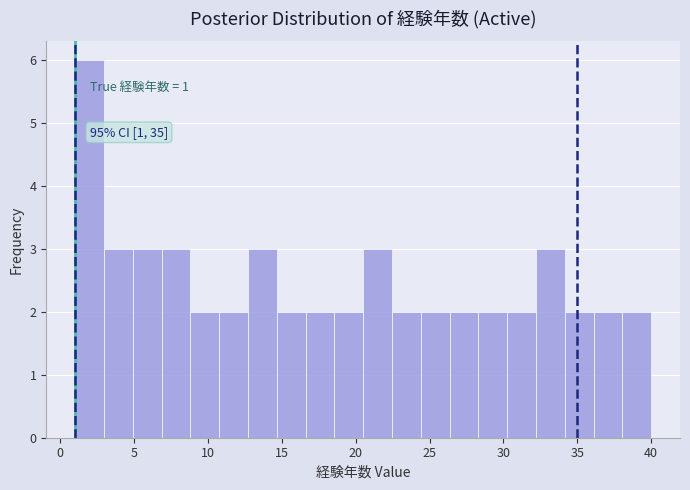

Around what value on the x-axis is the tallest bar? Give the approximate position of its centre, as read against the axis.

2.0